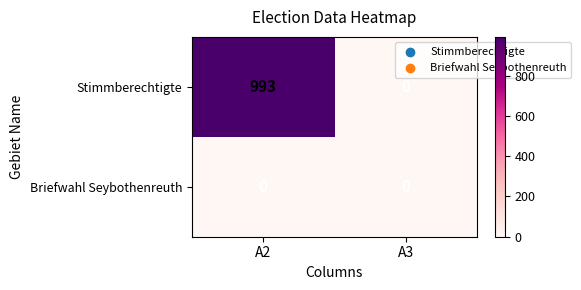

Reading right to left, transcribe all the data shown in this chart.

Stimmberechtigte: A3=0	A2=993
Briefwahl Seybothenreuth: A3=0	A2=0